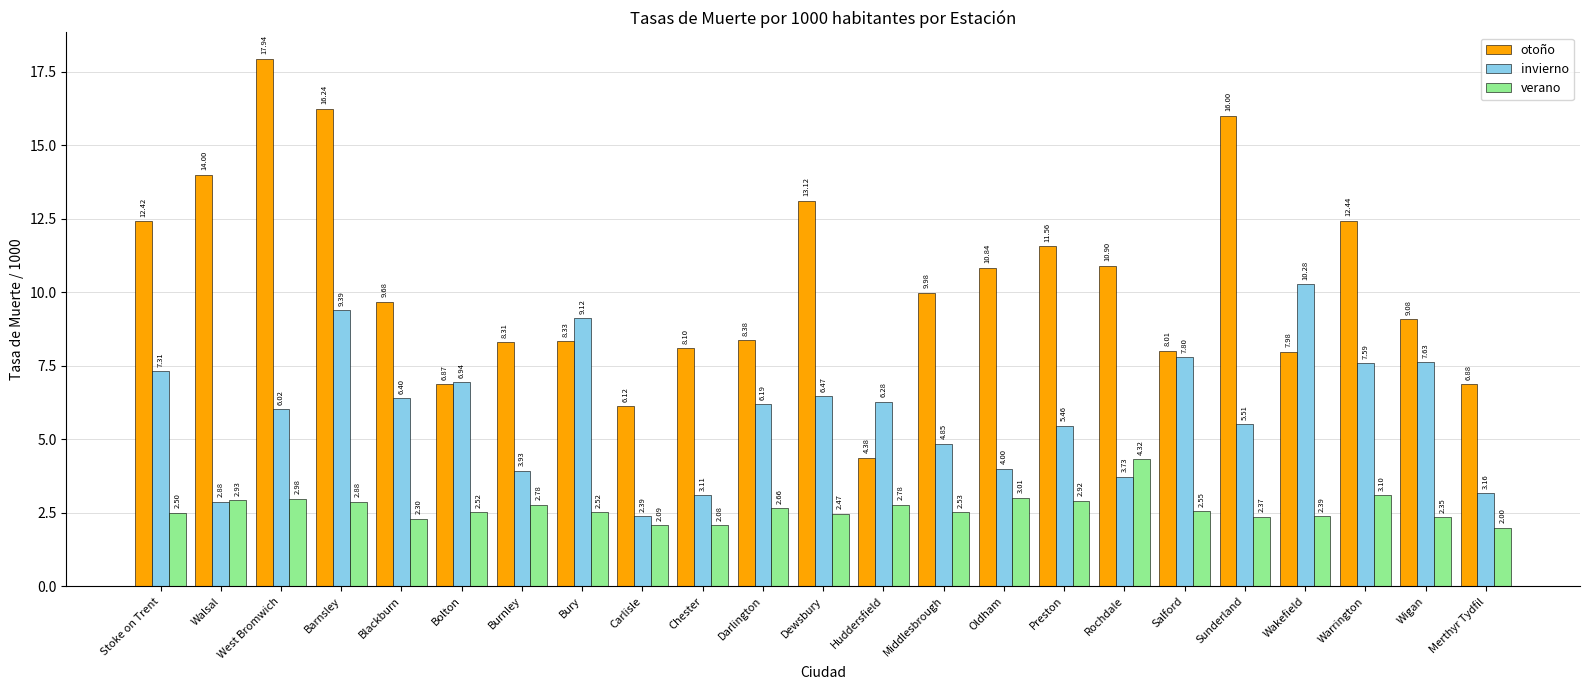

What is the difference between the maximum and second lowest values in the verano series?

2.2